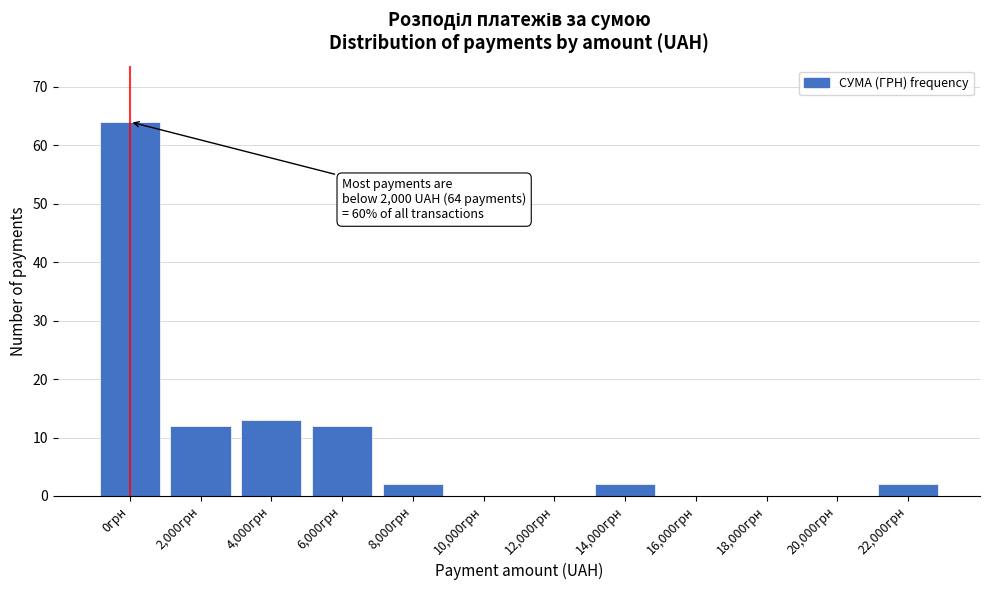

Reading right to left, extract all data points from this chart.

22,000грн=2	20,000грн=0	18,000грн=0	16,000грн=0	14,000грн=2	12,000грн=0	10,000грн=0	8,000грн=2	6,000грн=12	4,000грн=13	2,000грн=12	0грн=64